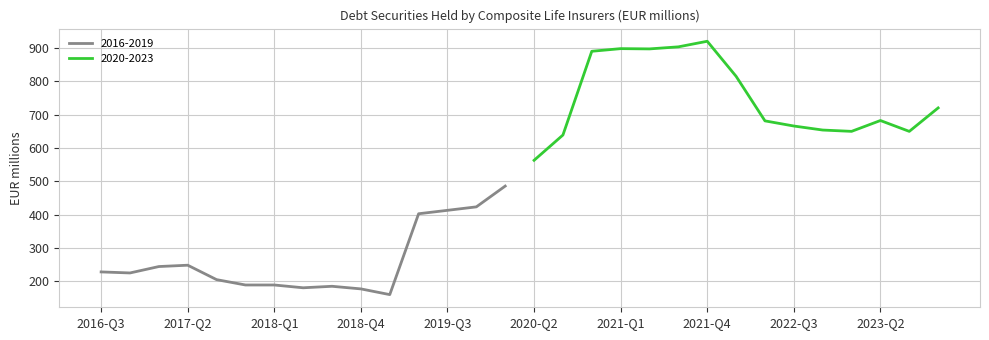

What is the label of the 12th point from the right?

2021-Q1